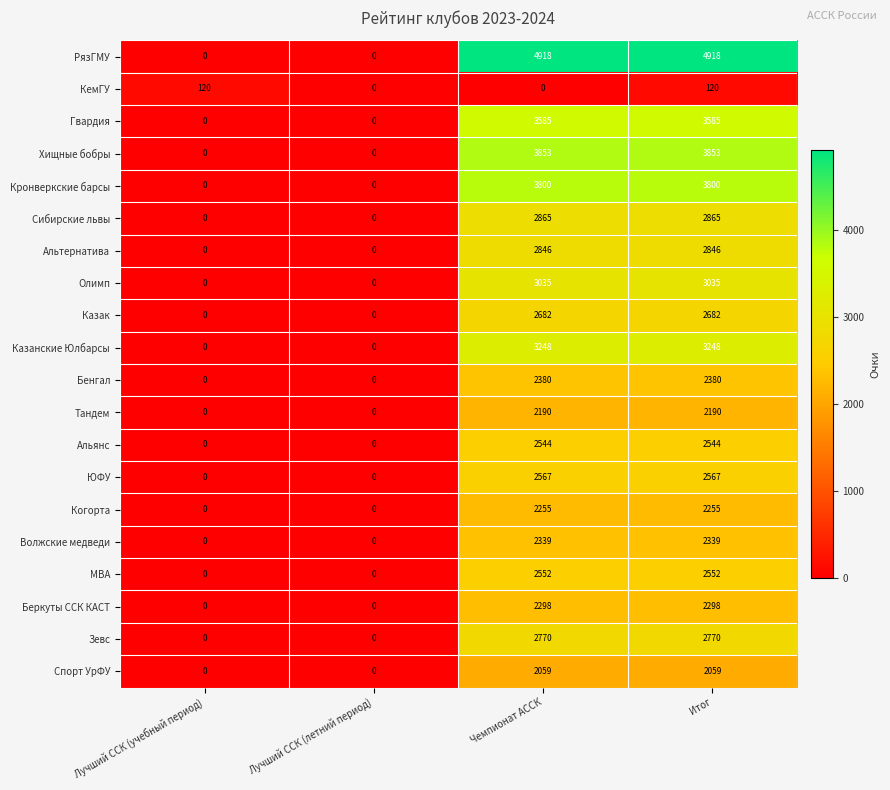

Count the Хищные бобры values in the range 0 to 3853.

4